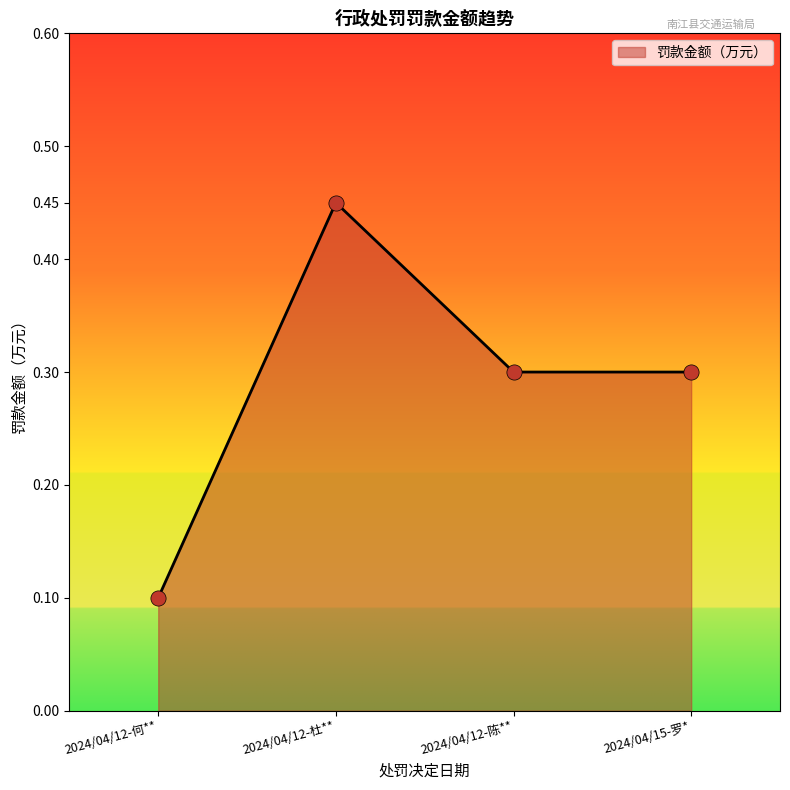

Between 2024/04/15-罗* and 2024/04/12-杜**, which is larger?

2024/04/12-杜**